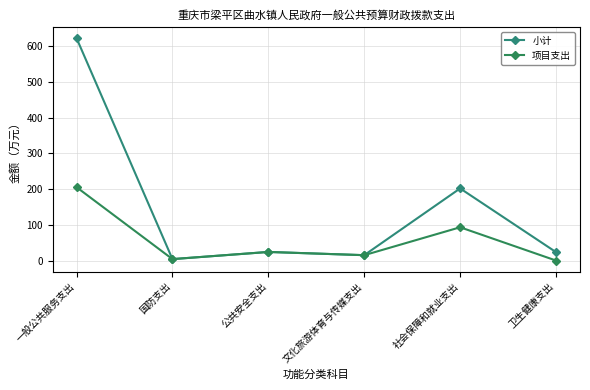

Reading left to right, transcribe all the data shown in this chart.

小计: 一般公共服务支出=621.9	国防支出=4.0	公共安全支出=24.0	文化旅游体育与传媒支出=15.0	社会保障和就业支出=201.7	卫生健康支出=23.5
项目支出: 一般公共服务支出=205.2	国防支出=4.0	公共安全支出=24.0	文化旅游体育与传媒支出=15.0	社会保障和就业支出=93.0	卫生健康支出=0.0